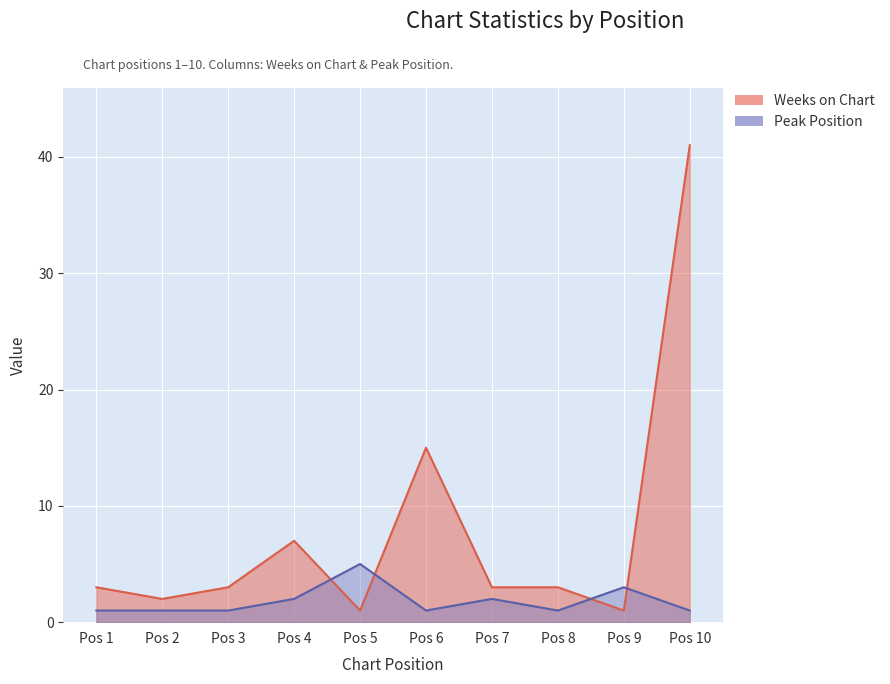

True or false: Peak Position has a value of 1 at Pos 5.

False